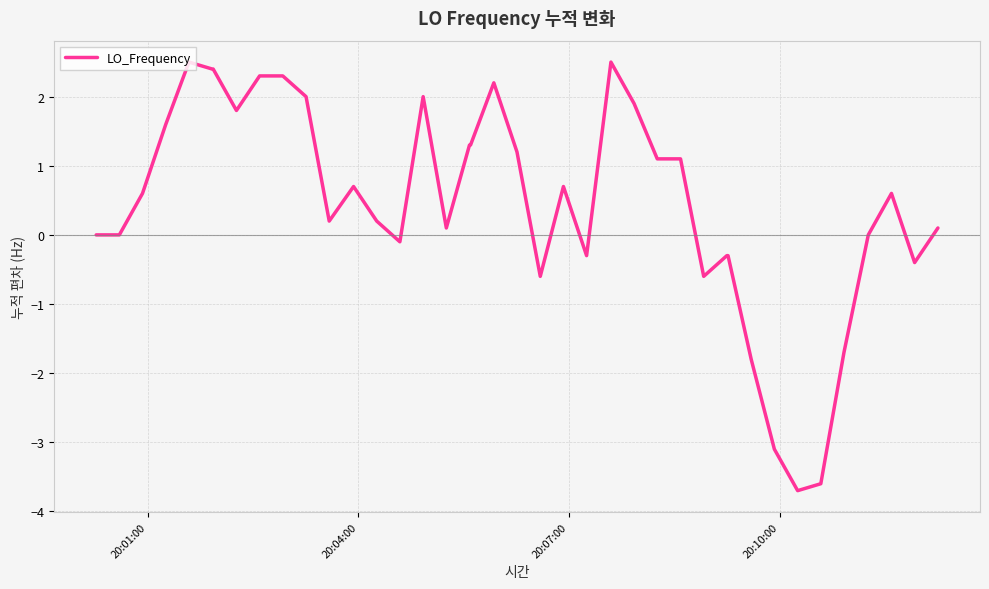

Does the chart display data point markers on the line(s)?

No